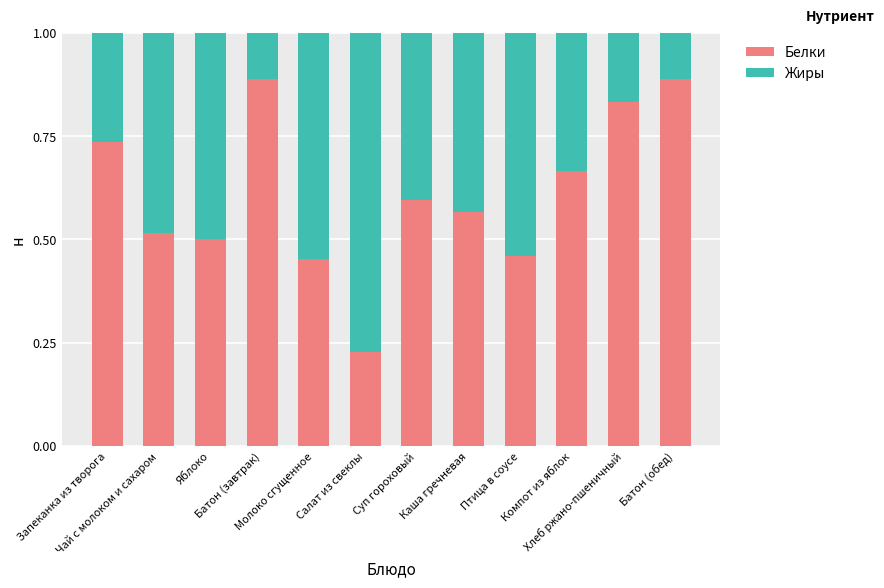

Count the Белки values in the range 0 to 1.

12